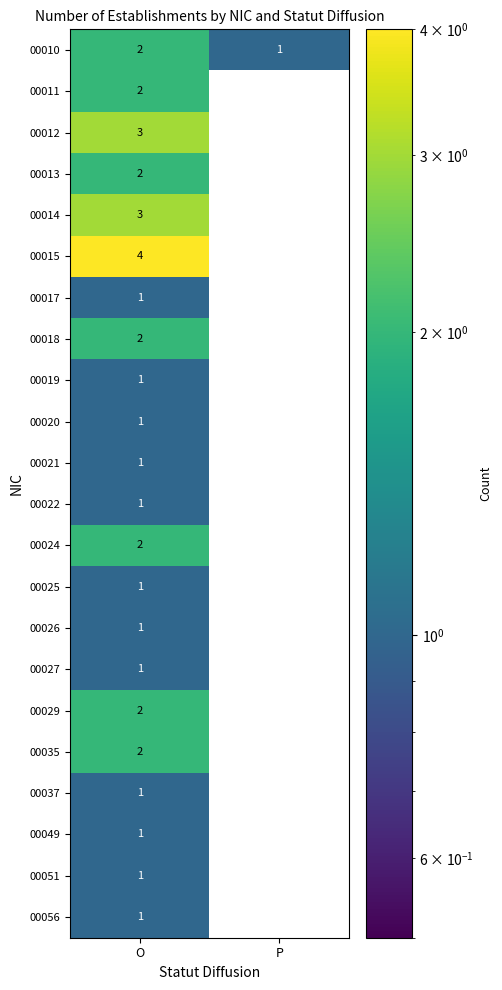

What is the spread (max minus min) of values at O?

3